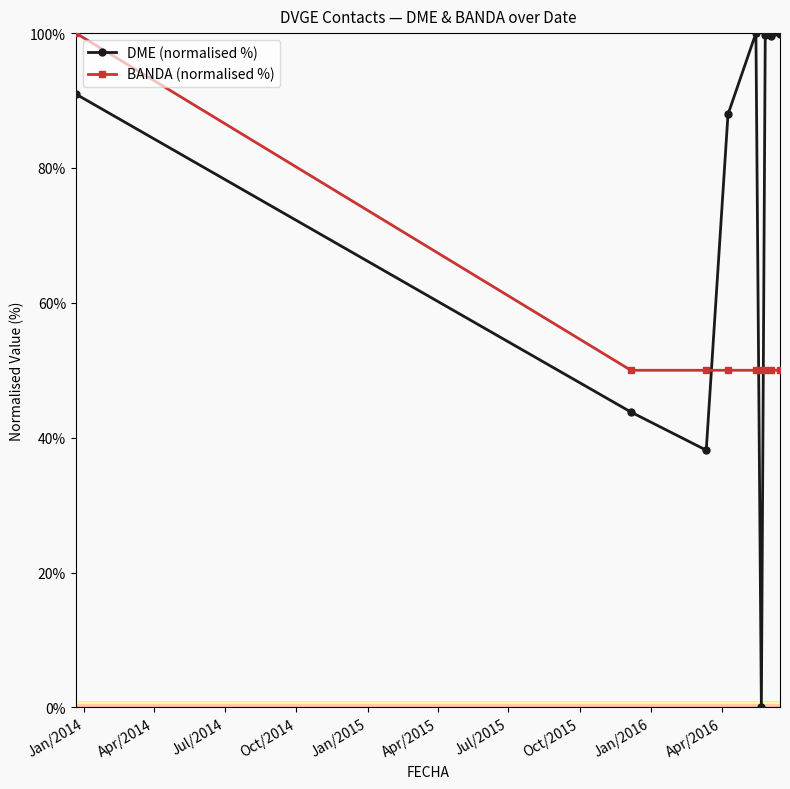

What is the maximum value for BANDA (normalised %)?

100.0